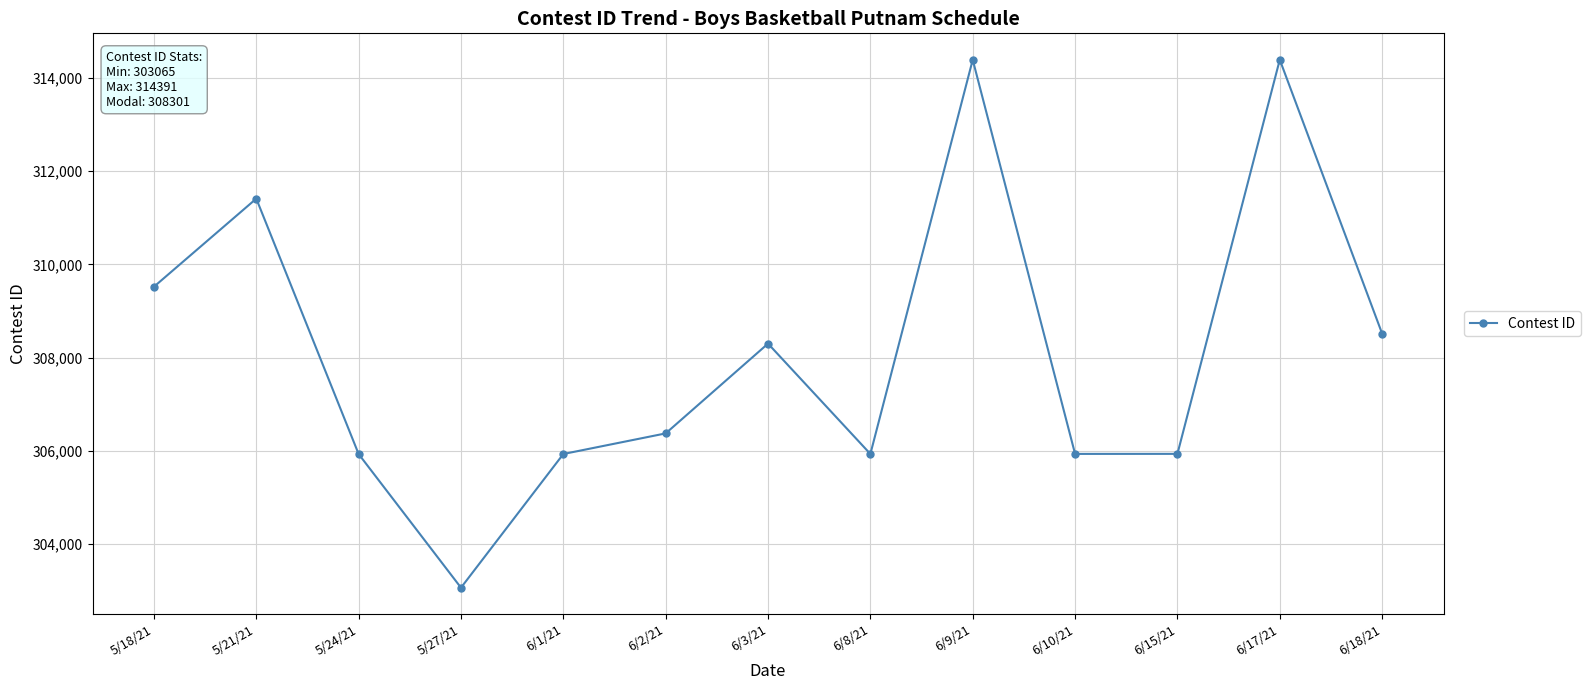

Which has a higher value, 6/1/21 or 6/9/21?

6/9/21